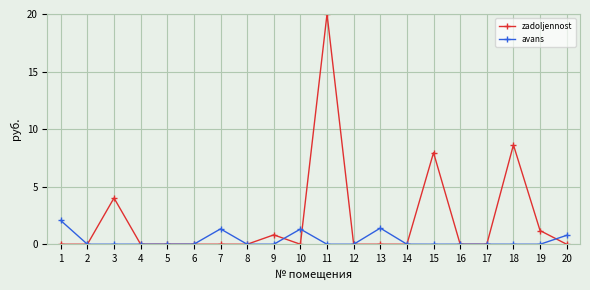

List the series in order of their peak value, lowest first.

avans, zadoljennost